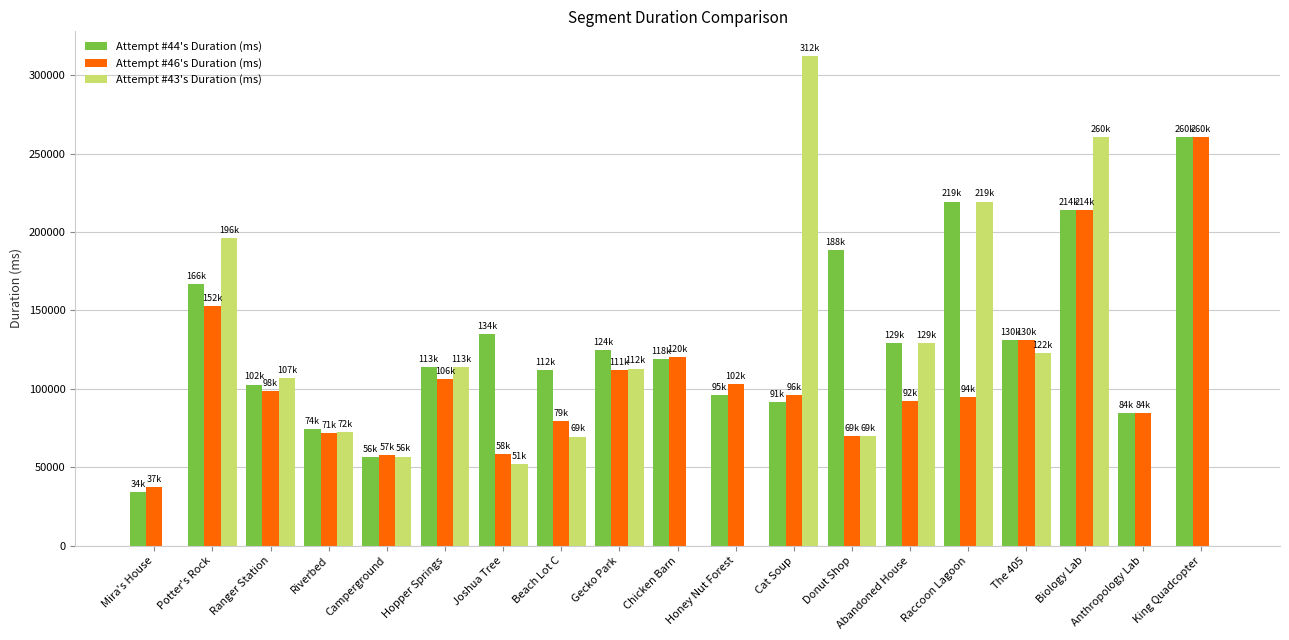

At which category does the chart reach its peak across all series?

Cat Soup